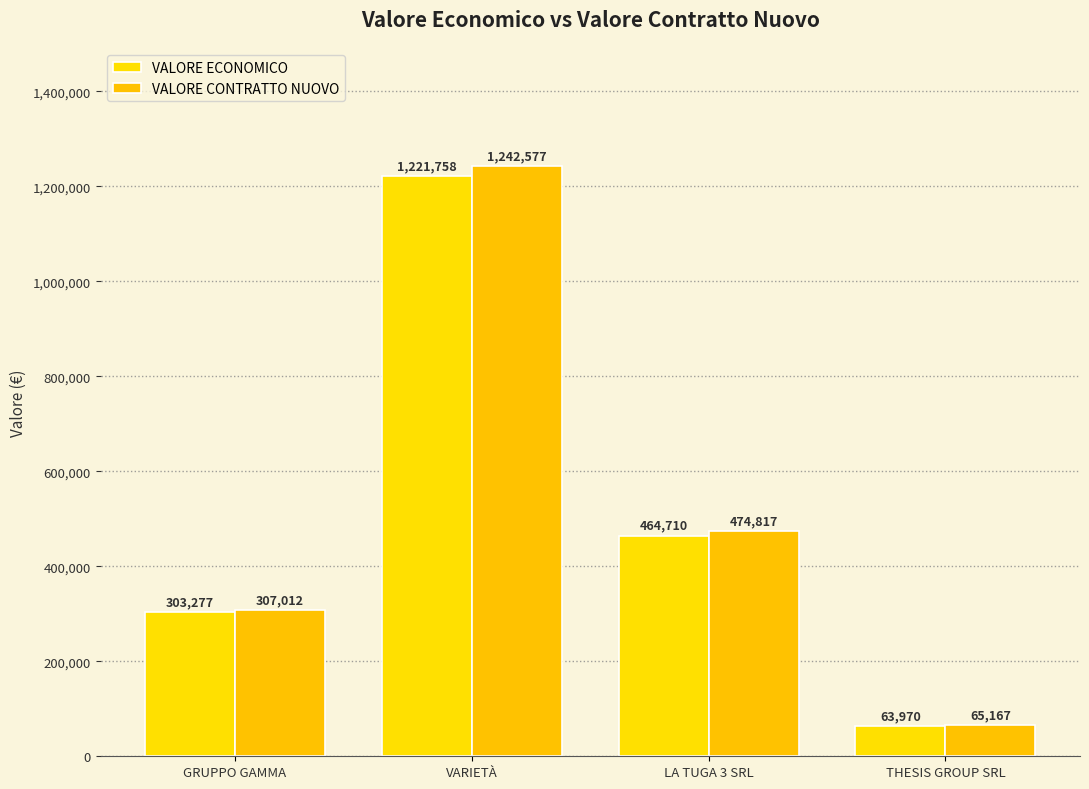

At which label does VALORE ECONOMICO reach its minimum?

THESIS GROUP SRL